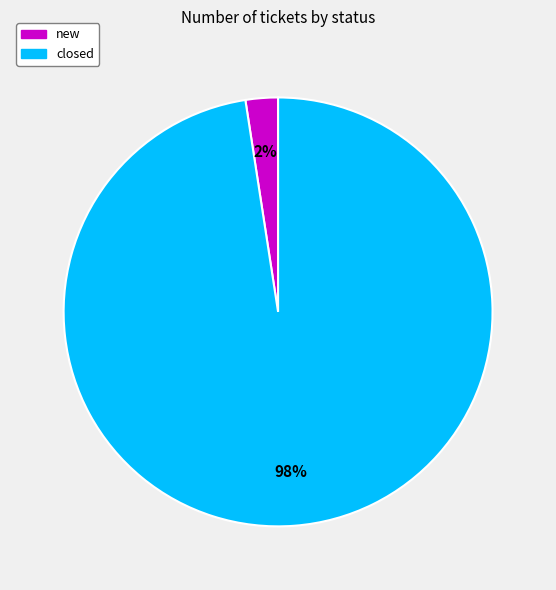

Is it true that closed is 84% of the pie?

False